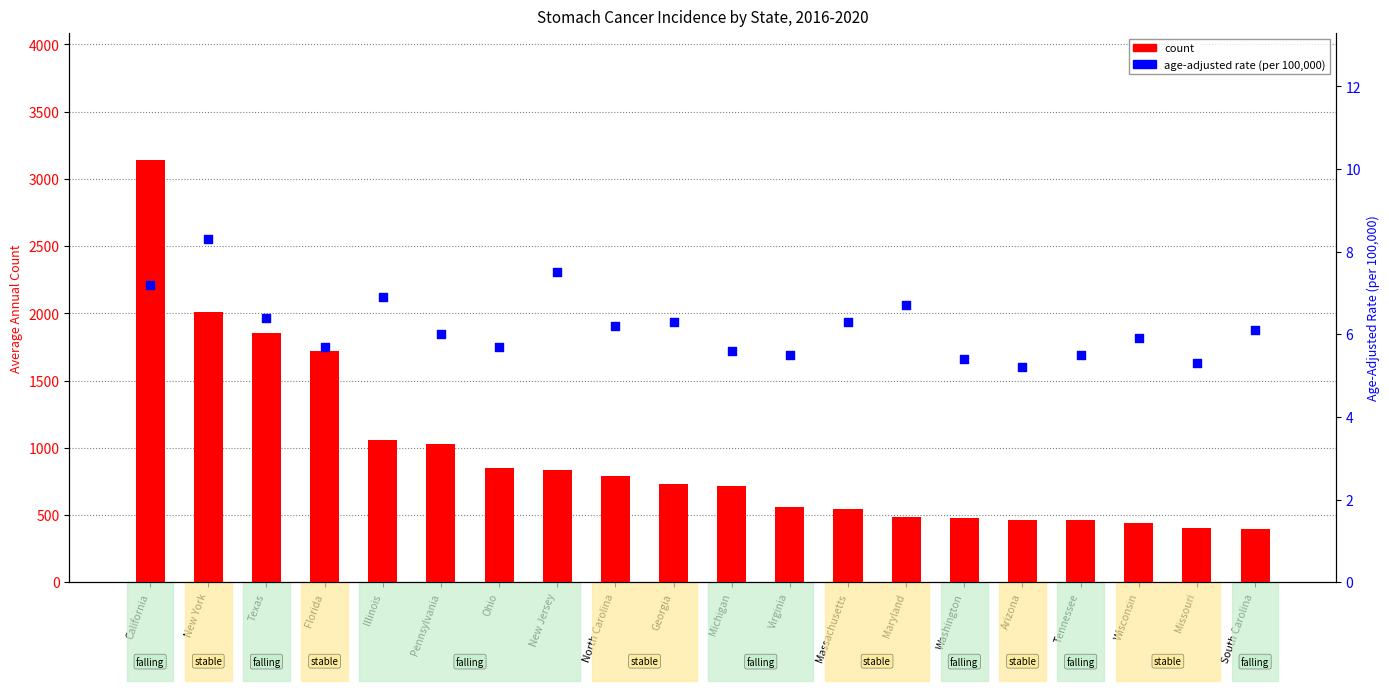

Which series has the largest total across all categories?

count